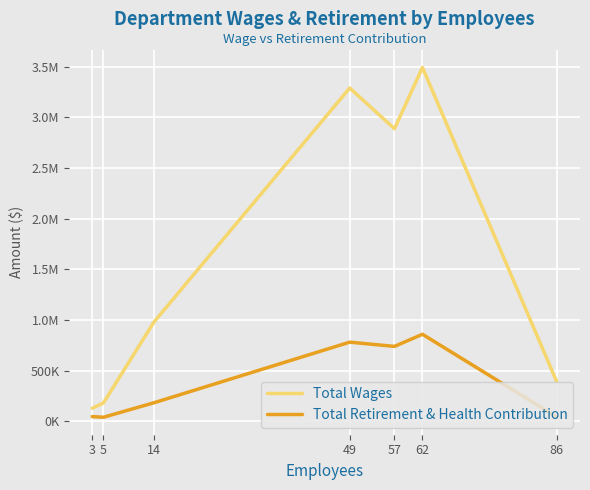

What are all the series names shown in the legend?

Total Wages, Total Retirement & Health Contribution